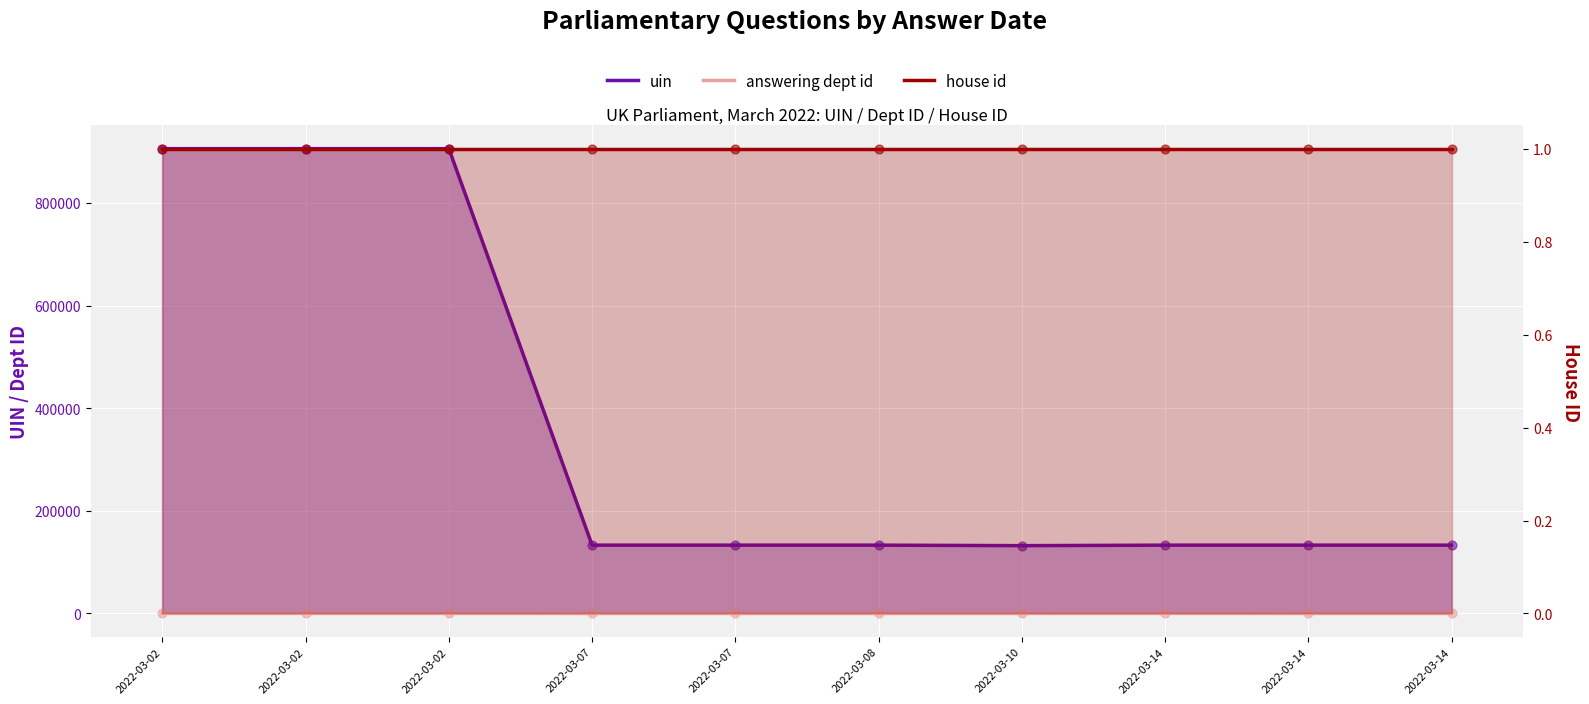

At which category is the sum across all series the highest?

2022-03-02